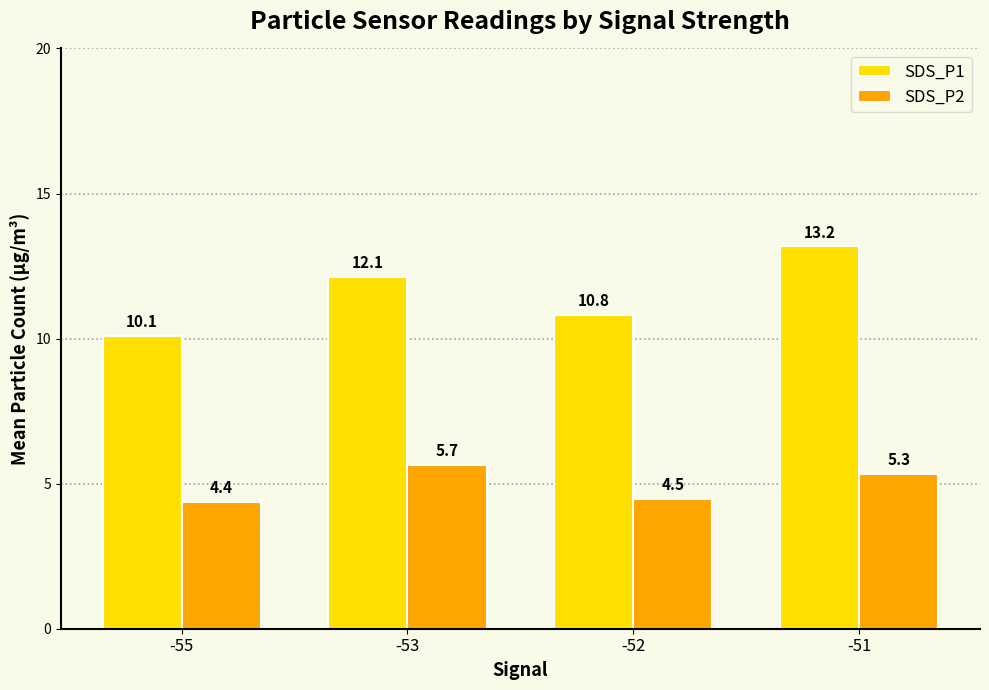

Rank the series at -53 from highest to lowest value.

SDS_P1, SDS_P2